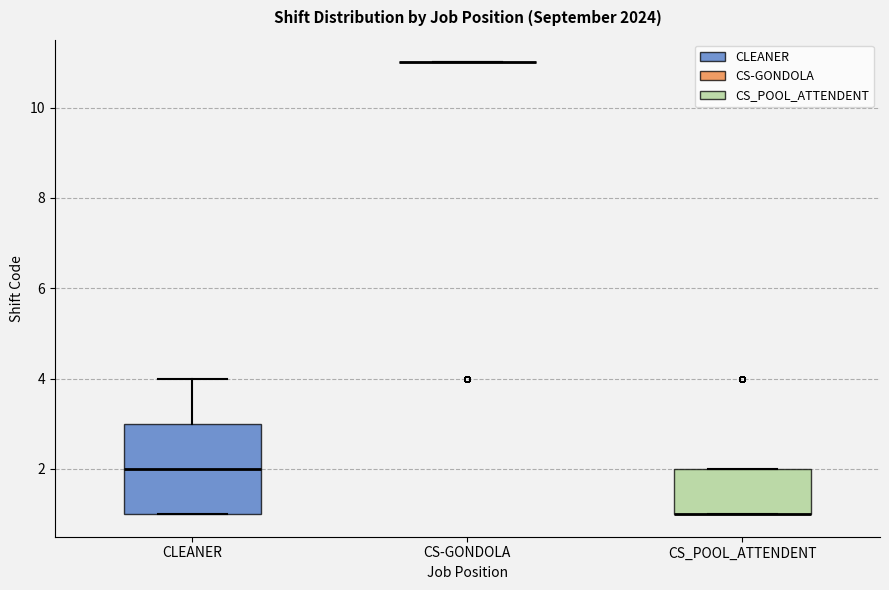

Comparing the boxes themselves (not the whiskers), which one is the tallest?

CLEANER